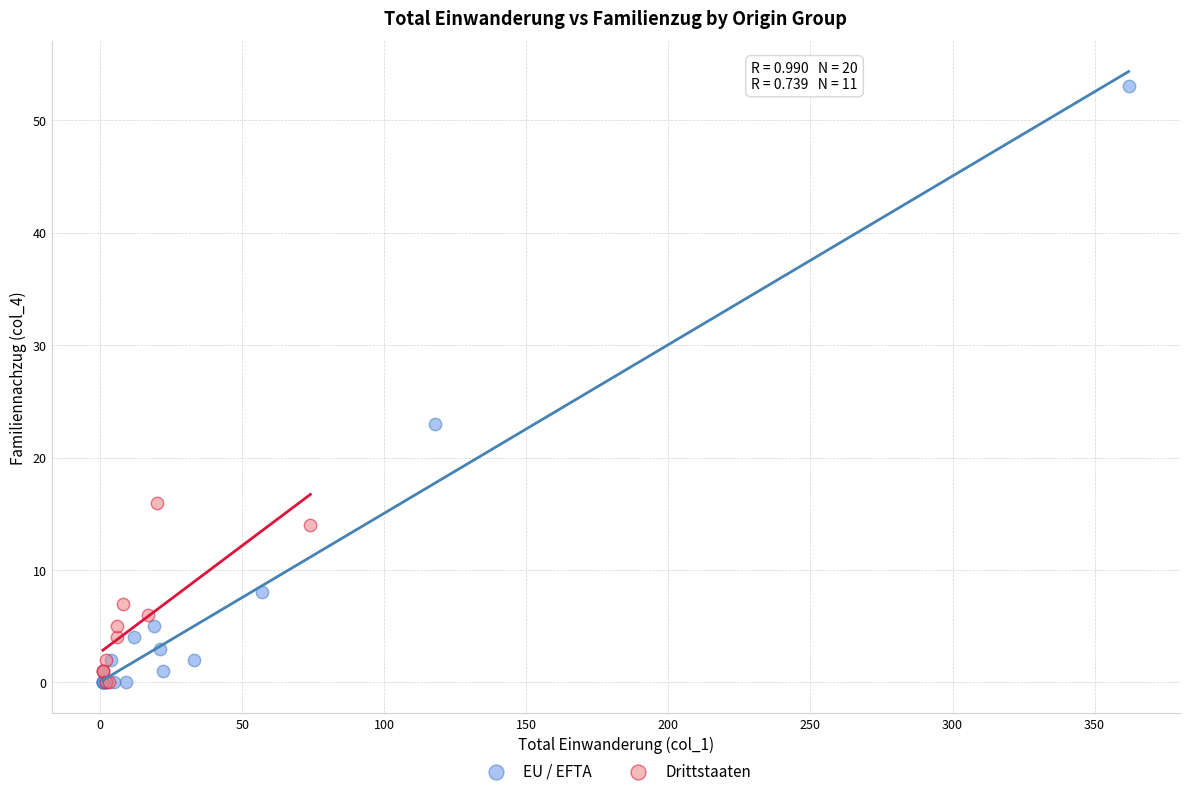

Which series has the largest Y range (max minus min)?

EU / EFTA